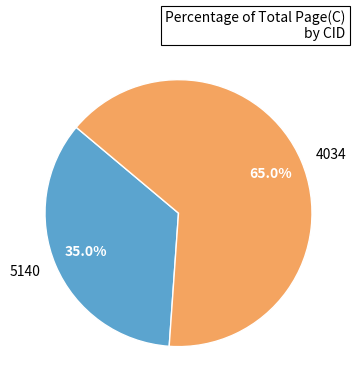

How many segments does this pie chart have?

2